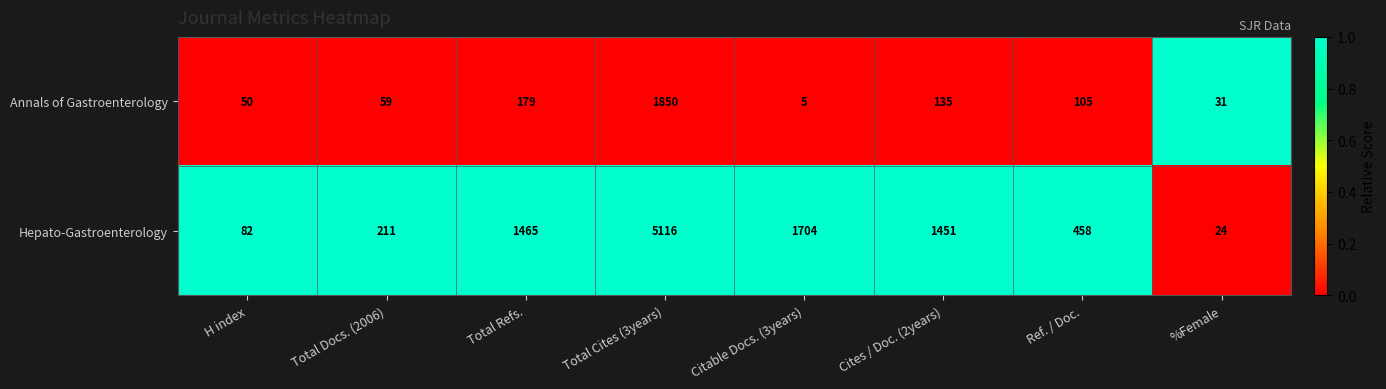

Reading right to left, extract all data points from this chart.

Annals of Gastroenterology: %Female=31	Ref. / Doc.=105	Cites / Doc. (2years)=135	Citable Docs. (3years)=5	Total Cites (3years)=1850	Total Refs.=179	Total Docs. (2006)=59	H index=50
Hepato-Gastroenterology: %Female=24	Ref. / Doc.=458	Cites / Doc. (2years)=1451	Citable Docs. (3years)=1704	Total Cites (3years)=5116	Total Refs.=1465	Total Docs. (2006)=211	H index=82